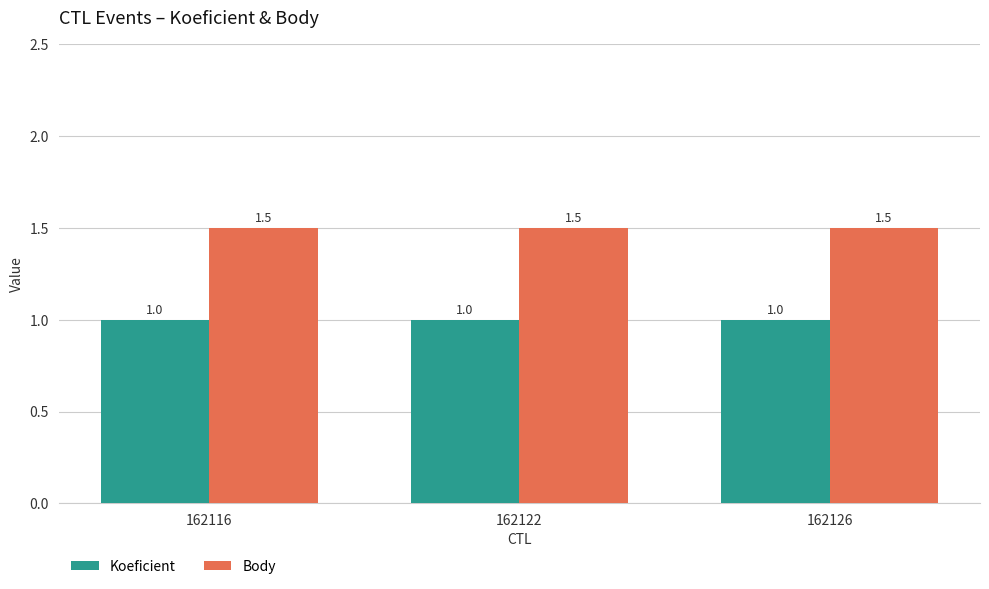

What value does the Body series have at 162126?

1.5